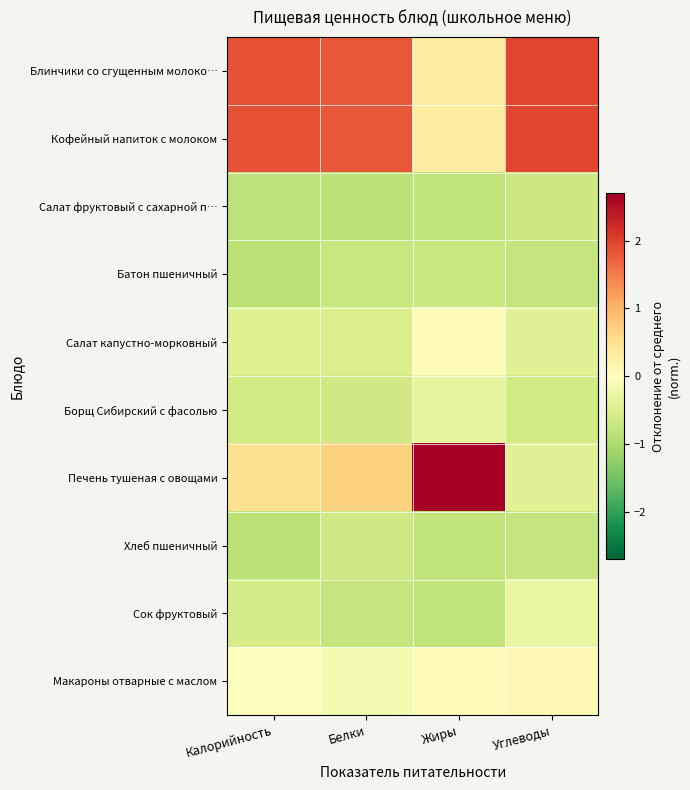

Reading left to right, what are all the values shown in this chart?

Блинчики со сгущенным молоко…: Калорийность=1.8	Белки=1.8	Жиры=0.3	Углеводы=1.9
Кофейный напиток с молоком: Калорийность=1.8	Белки=1.8	Жиры=0.3	Углеводы=1.9
Салат фруктовый с сахарной п…: Калорийность=-0.8	Белки=-0.9	Жиры=-0.8	Углеводы=-0.7
Батон пшеничный: Калорийность=-0.9	Белки=-0.7	Жиры=-0.7	Углеводы=-0.8
Салат капустно-морковный: Калорийность=-0.4	Белки=-0.5	Жиры=0.1	Углеводы=-0.4
Борщ Сибирский с фасолью: Калорийность=-0.6	Белки=-0.6	Жиры=-0.4	Углеводы=-0.6
Печень тушеная с овощами: Калорийность=0.5	Белки=0.7	Жиры=2.7	Углеводы=-0.4
Хлеб пшеничный: Калорийность=-0.9	Белки=-0.6	Жиры=-0.8	Углеводы=-0.8
Сок фруктовый: Калорийность=-0.6	Белки=-0.8	Жиры=-0.8	Углеводы=-0.3
Макароны отварные с маслом: Калорийность=-0.0	Белки=-0.1	Жиры=0.1	Углеводы=0.1